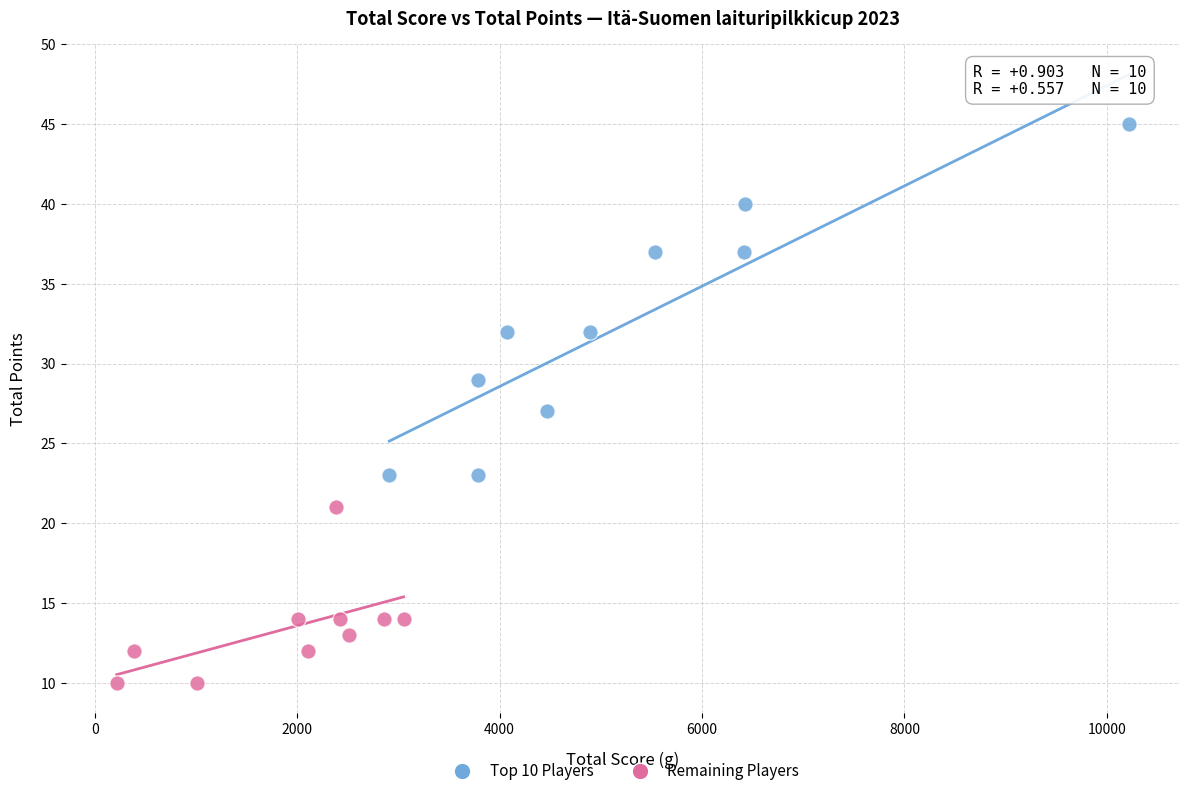

Which series has the largest Y range (max minus min)?

Top 10 Players